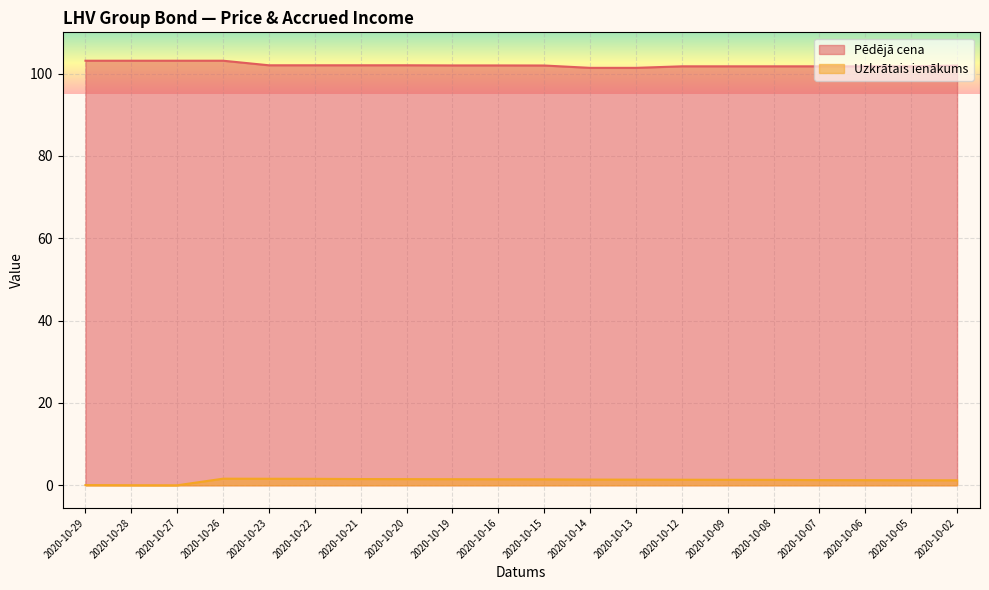

Which category has the lowest value in the Pēdējā cena series?

2020-10-14